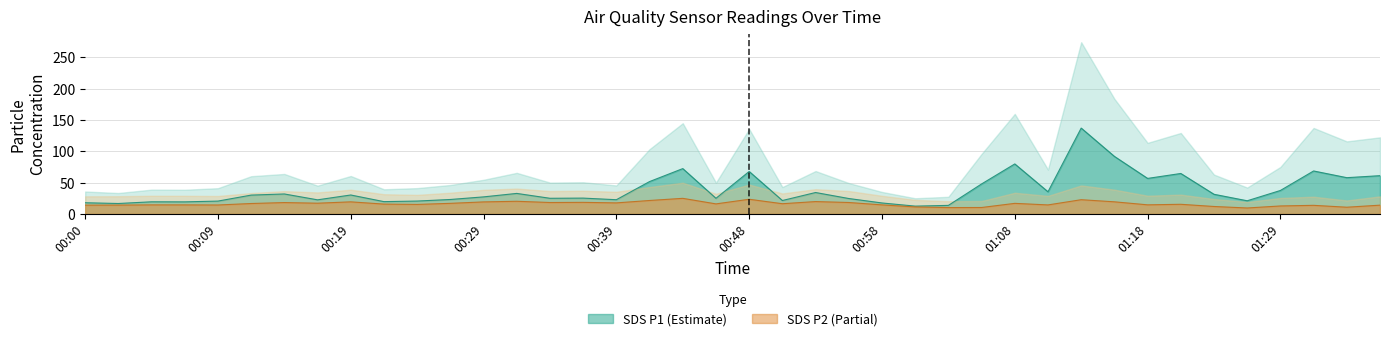

Which series has the largest total across all categories?

SDS_P1